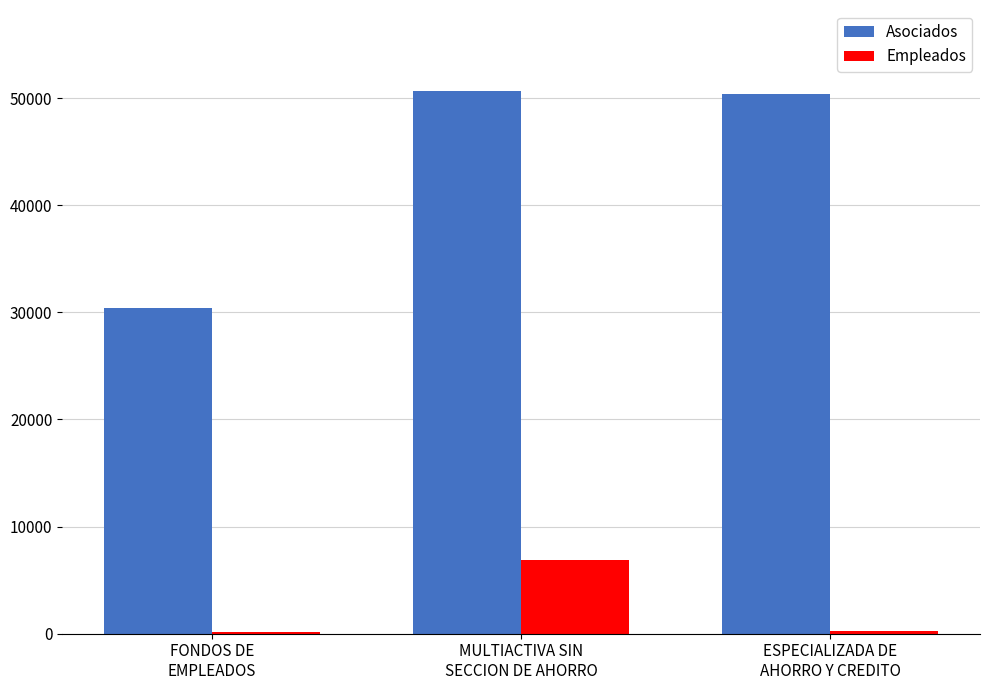

How many groups of bars are there?

3